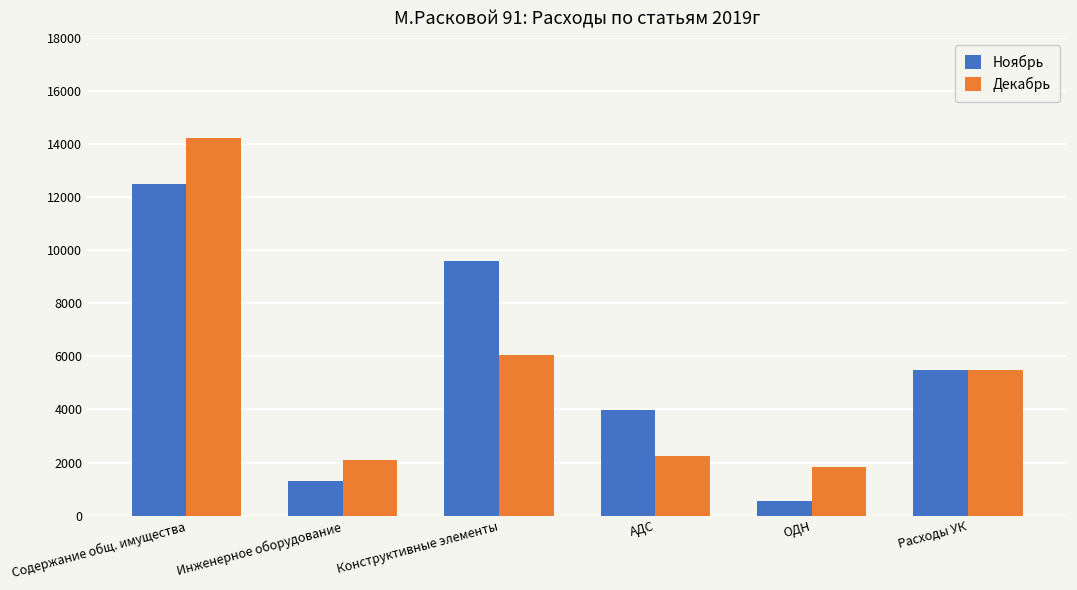

What is the sum of all Ноябрь values?

33432.3